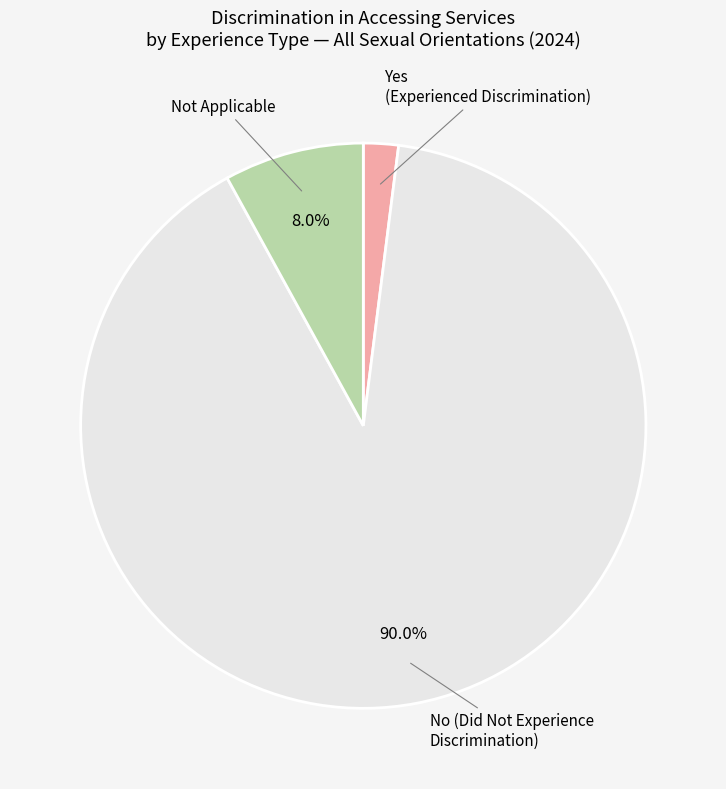

Is there any slice that represents more than half of the pie?

Yes